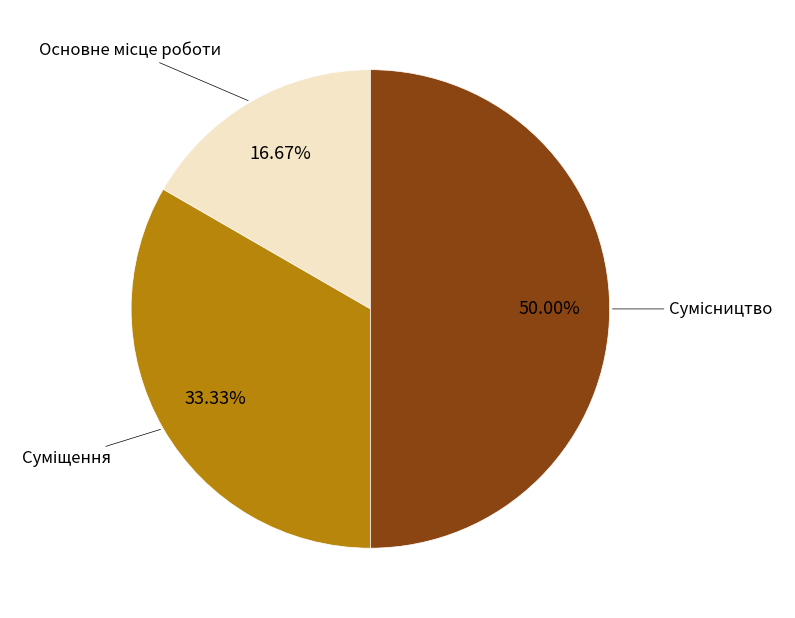

How many segments does this pie chart have?

3